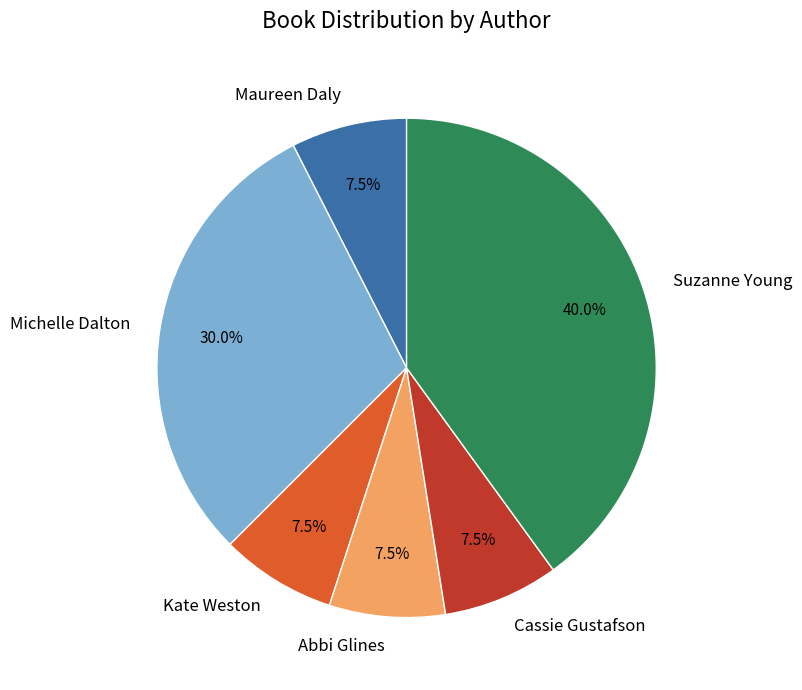

How many slices are in this pie chart?

6